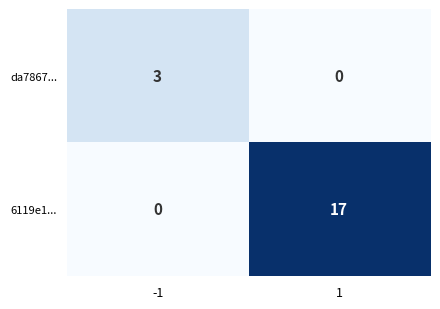

What is the sum of the 6119e1... values at 1 and -1?

17